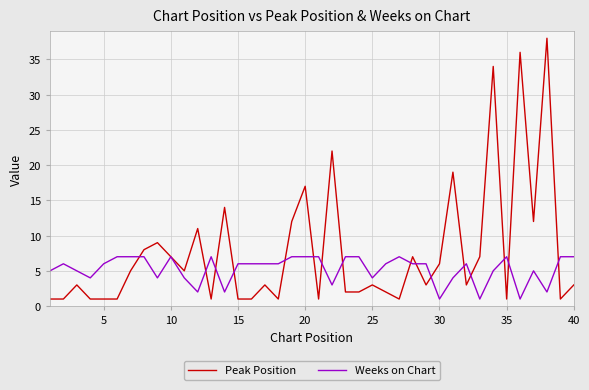

Rank the series by their average value, from lowest to highest.

Weeks on Chart, Peak Position